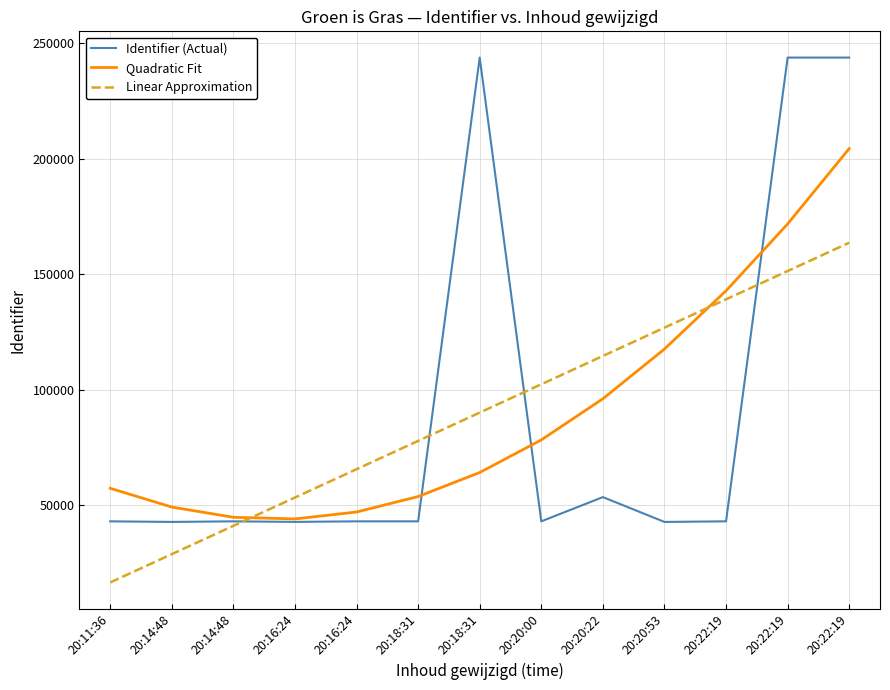

What is the difference between the Identifier (Actual) values at 20:14:48 and 20:11:36?

1.0